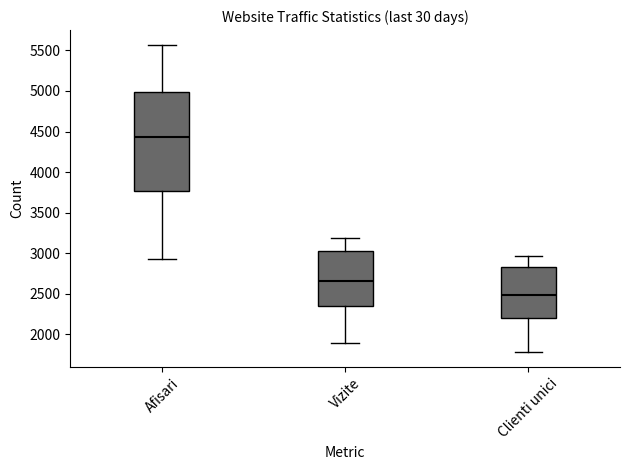

Reading left to right, transcribe this box plot: for each box, give where its median line is, the range the box spans, and where its two whiskers end, as read against the y-axis. The values are not printed on the chart, so give them approximately, as read against the axis.

Afisari: median 4450, box 3750 to 5000, whiskers 2950 to 5550
Vizite: median 2650, box 2350 to 3000, whiskers 1900 to 3200
Clienti unici: median 2500, box 2200 to 2850, whiskers 1800 to 2950